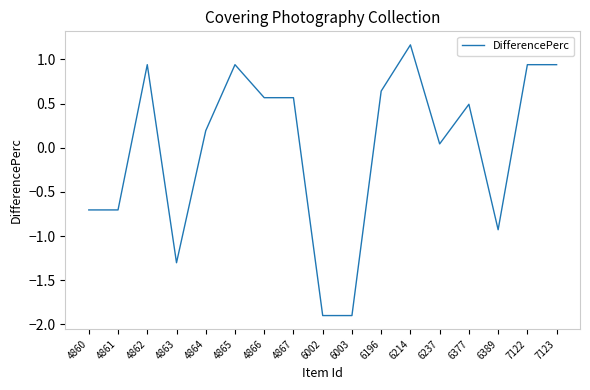

Is it true that the value at 6196 is 0.4?

False